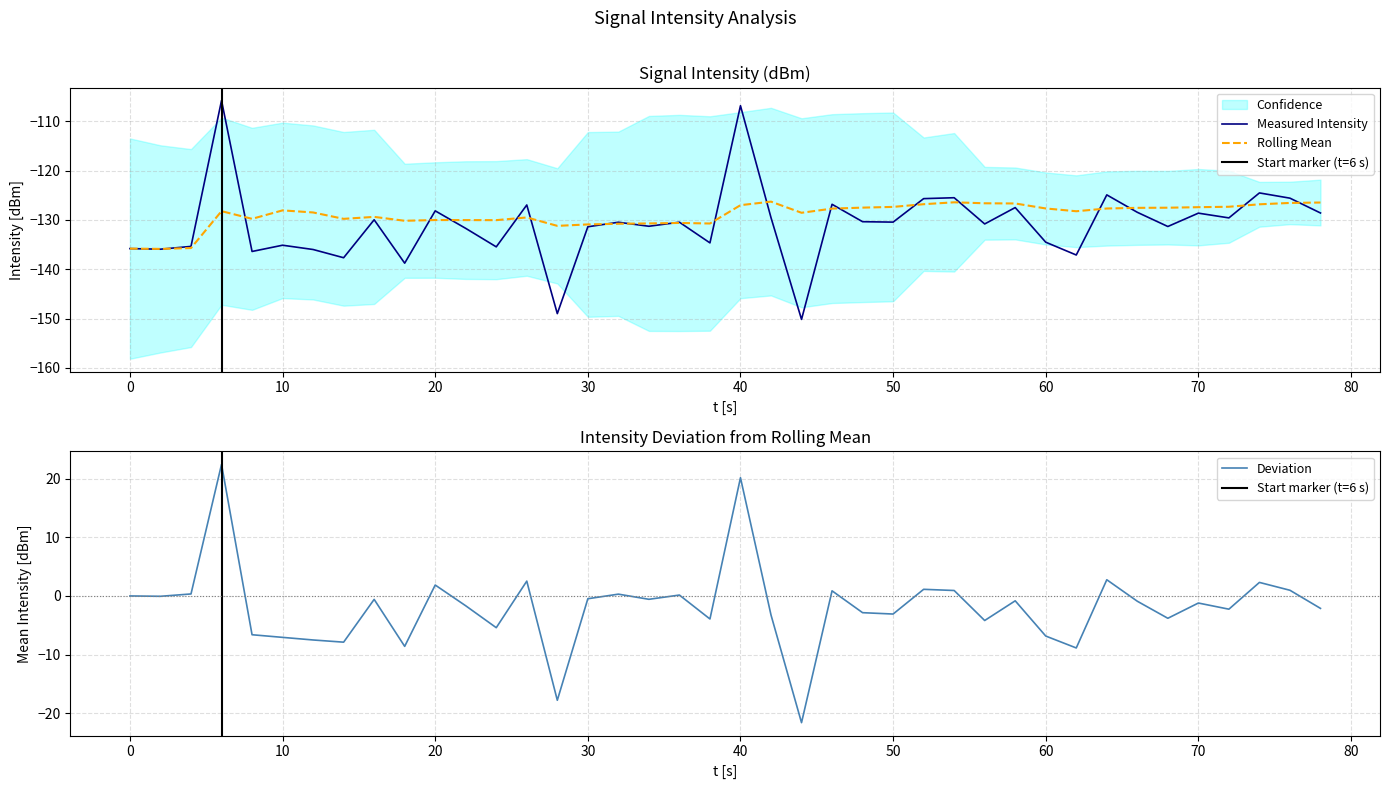

The Measured Intensity series shows -134.5 at 60. True or false?

True